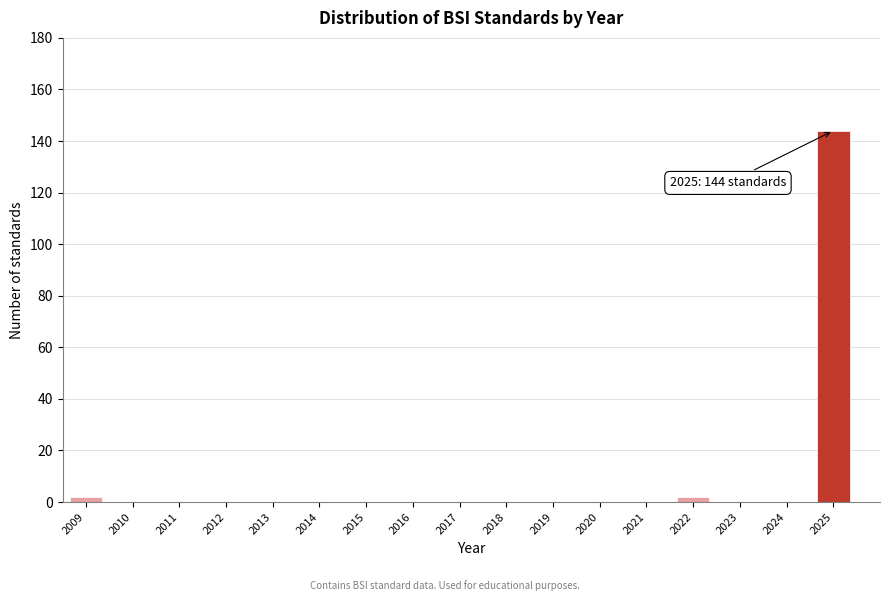

Reading left to right, list all the values displayed in this chart.

2009=2	2010=0	2011=0	2012=0	2013=0	2014=0	2015=0	2016=0	2017=0	2018=0	2019=0	2020=0	2021=0	2022=2	2023=0	2024=0	2025=144